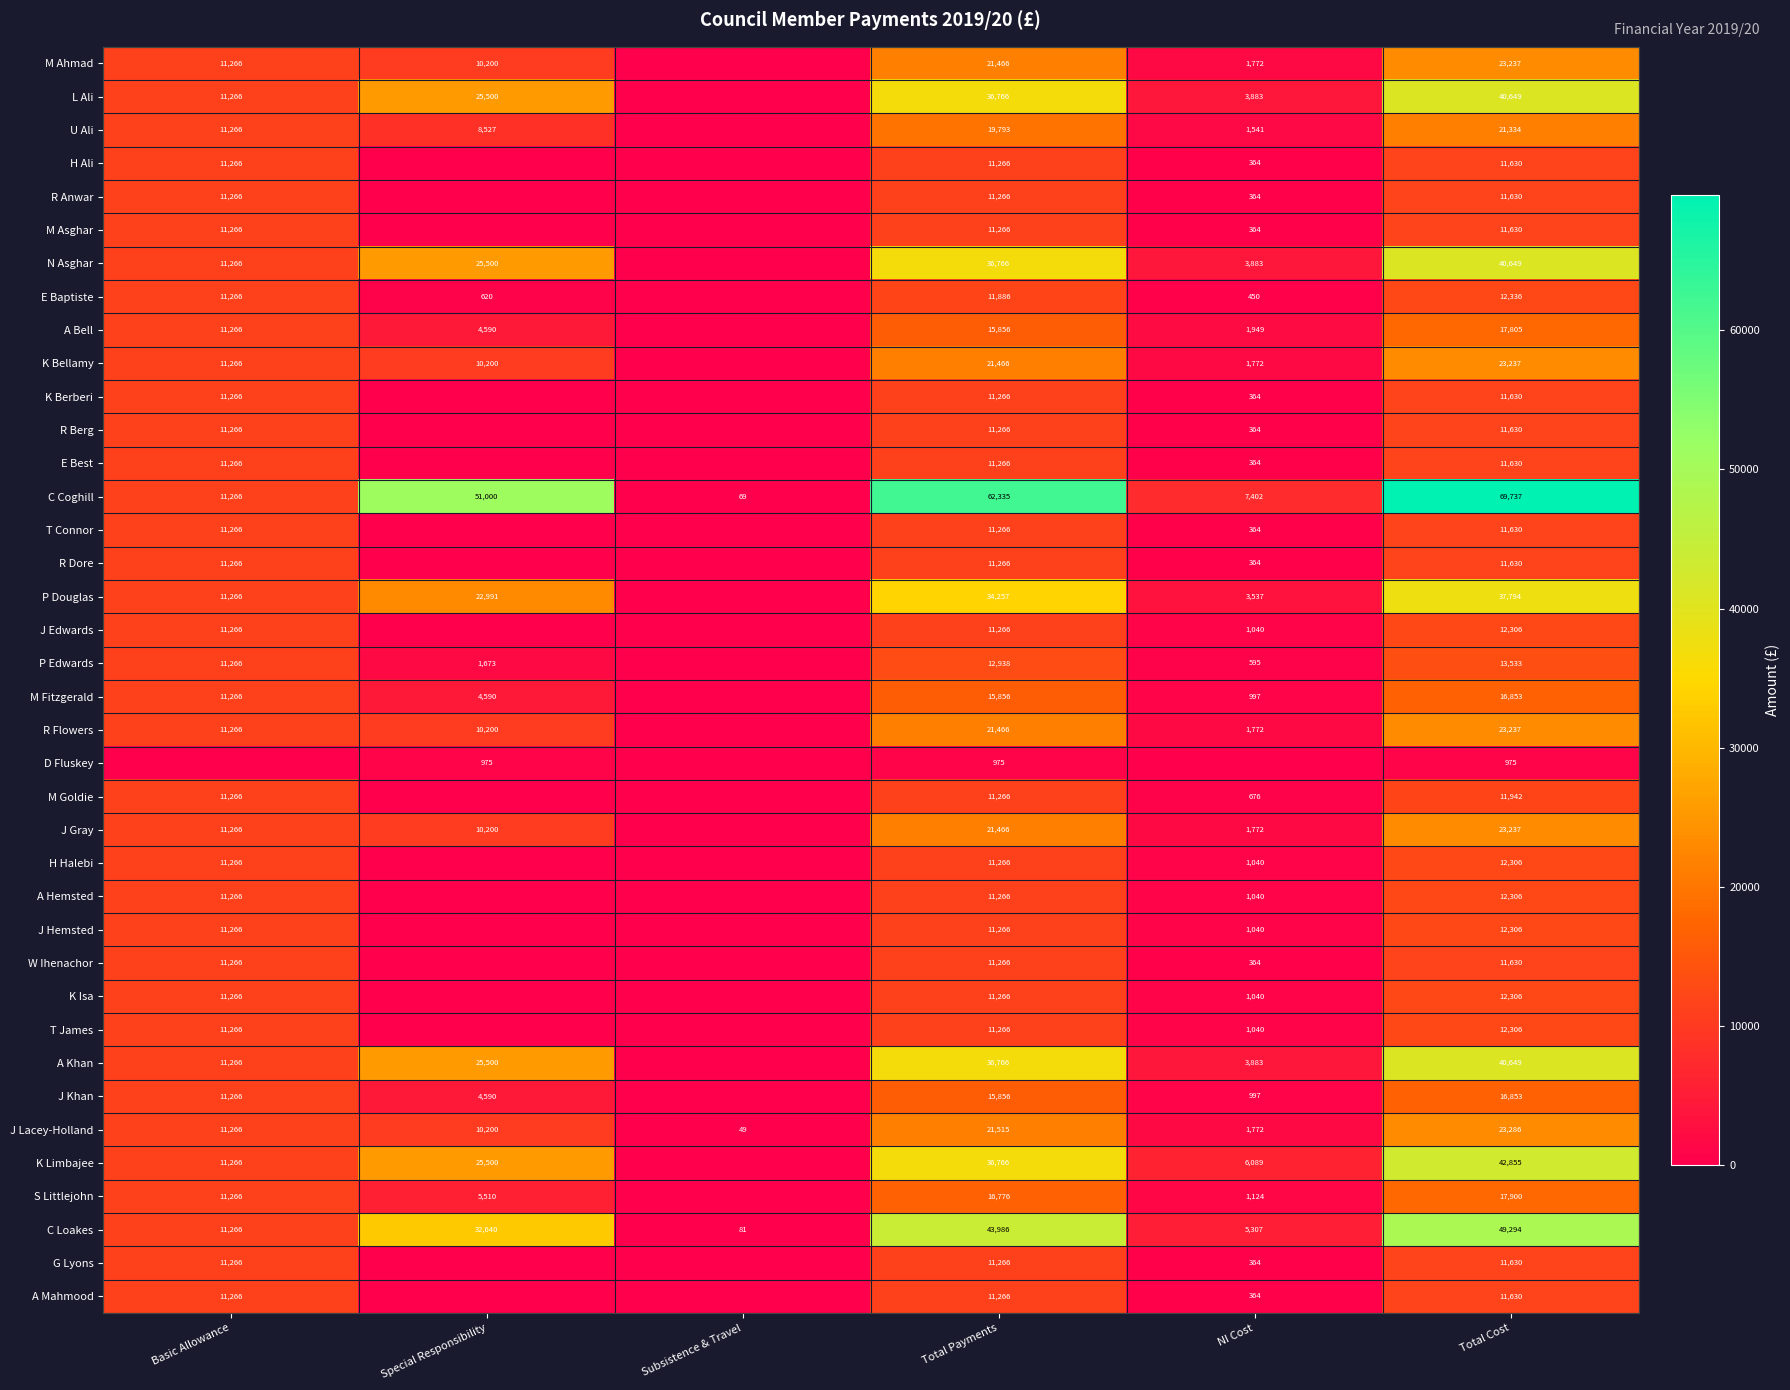

Is the value of P Douglas at Total Cost greater than the value of K Limbajee at Total Payments?

Yes